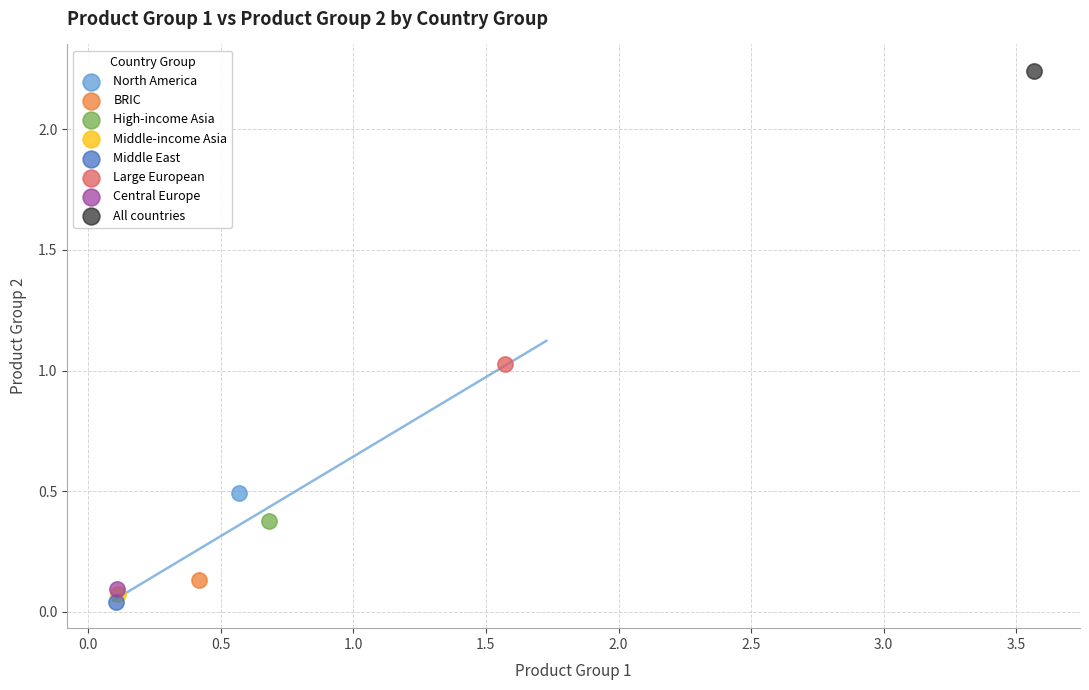

What are all the series names shown in the legend?

North America, BRIC, High-income Asia, Middle-income Asia, Middle East, Large European, Central Europe, All countries